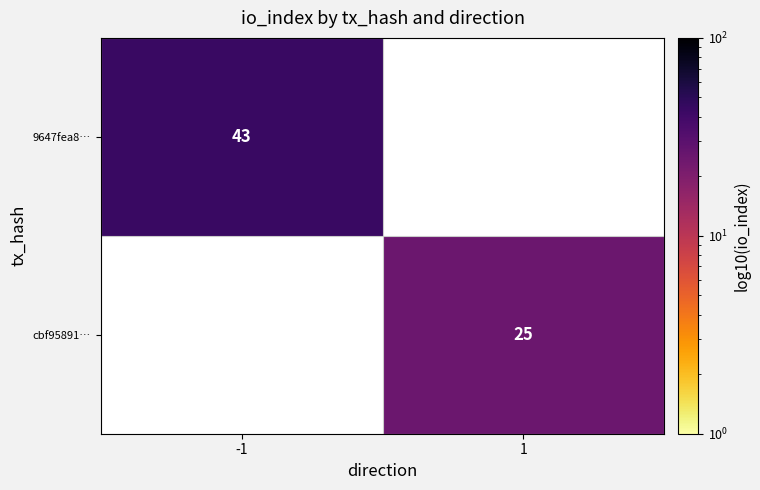

True or false: cbf95891… has a value of 9 at 1.

False